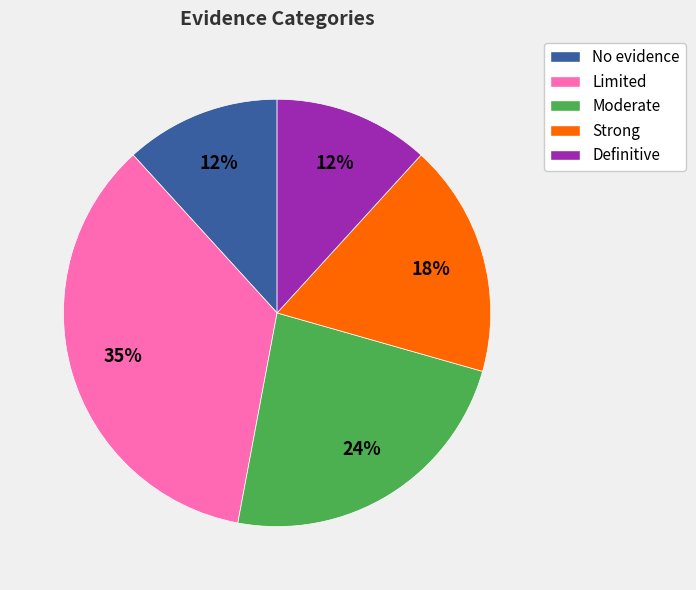

Do Moderate and Definitive together represent more than half of the pie?

No